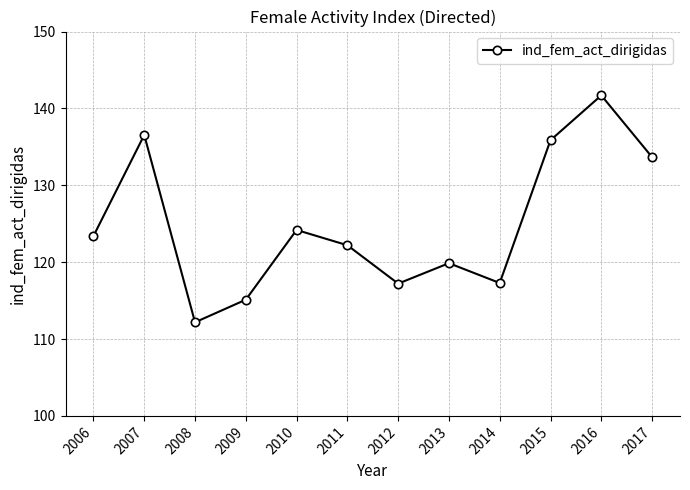

What is the difference between the maximum and minimum values?

29.5